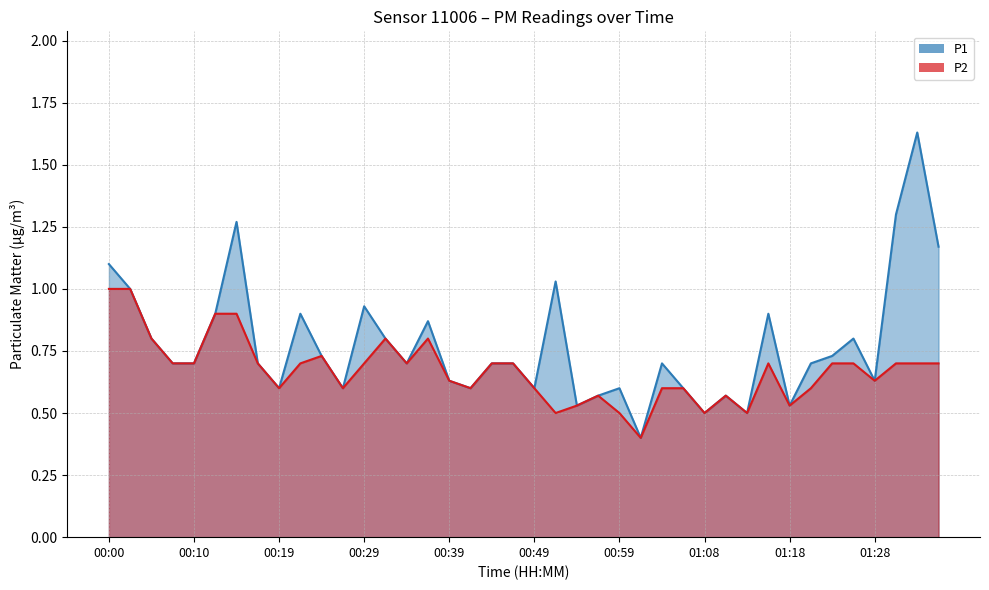

True or false: P2 and P1 intersect in this chart.

False